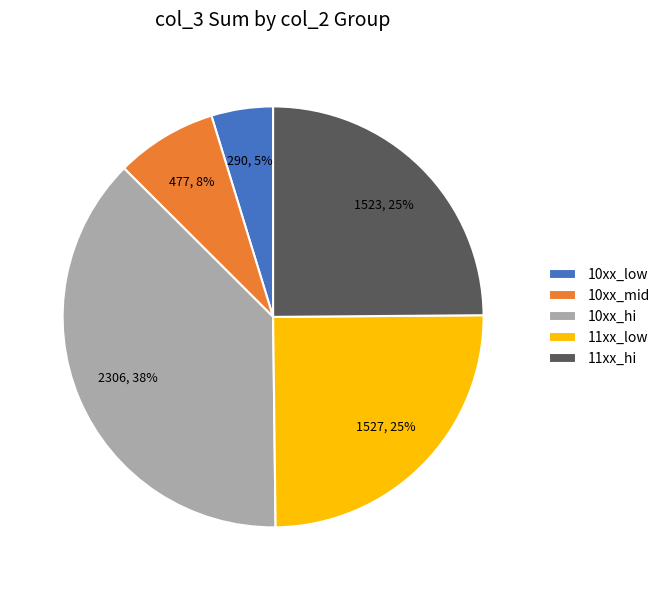

Does any single category account for the majority?

No